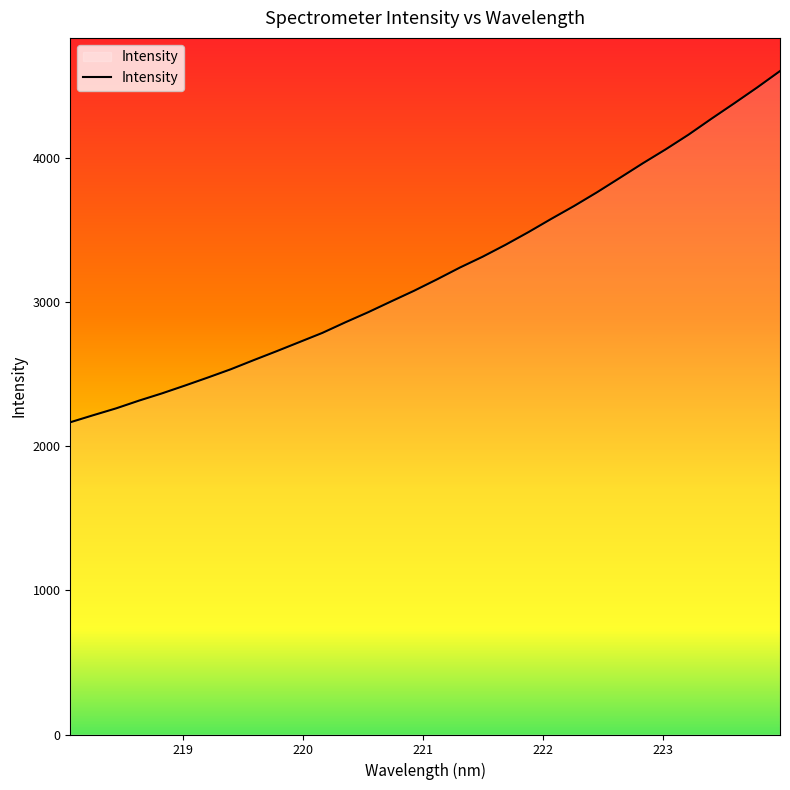

What is the greatest value displayed?

4605.8